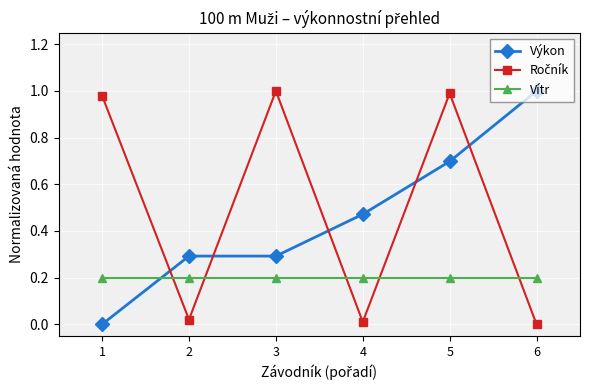

The value of Výkon at 4 is 0.7. True or false?

False